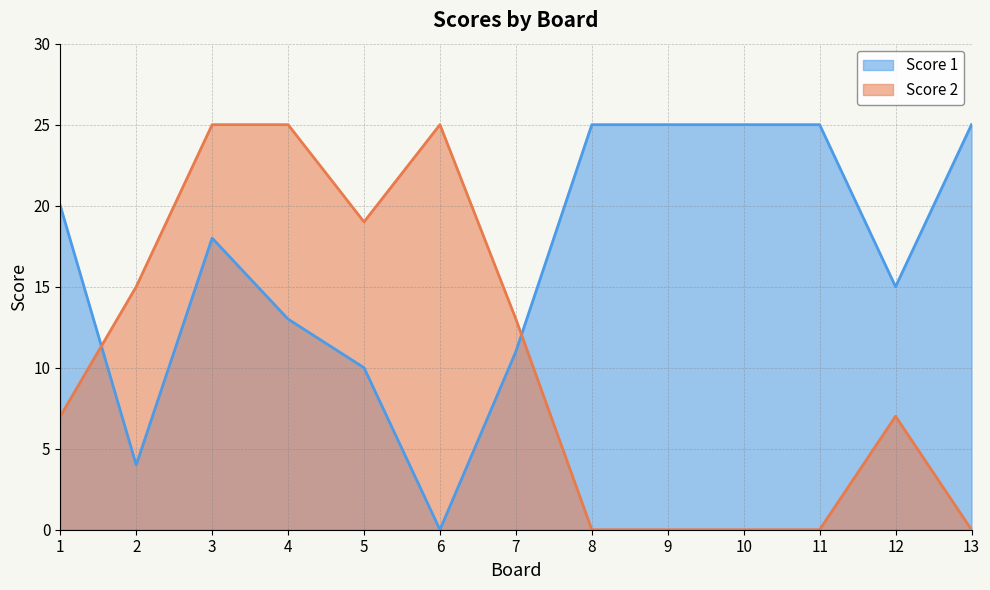

Is the value of Score 2 at 13 greater than the value of Score 1 at 6?

No